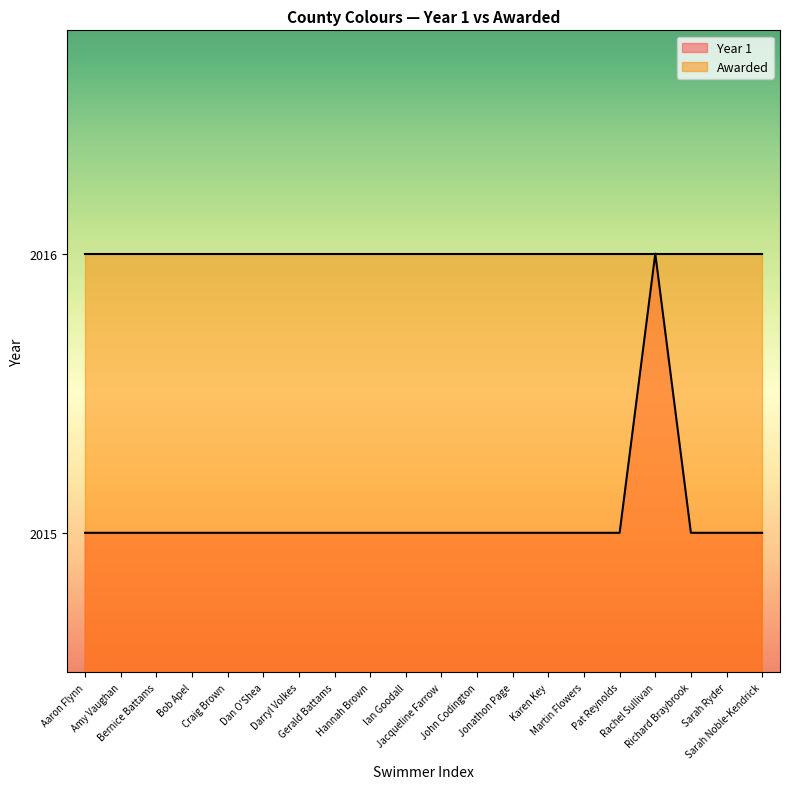

List the labels in order of value, largest first.

Rachel Sullivan, Aaron Flynn, Amy Vaughan, Bernice Battams, Bob Apel, Craig Brown, Dan O'Shea, Darryl Volkes, Gerald Battams, Hannah Brown, Ian Goodall, Jacqueline Farrow, John Codington, Jonathon Page, Karen Key, Martin Flowers, Pat Reynolds, Richard Braybrook, Sarah Ryder, Sarah Noble-Kendrick